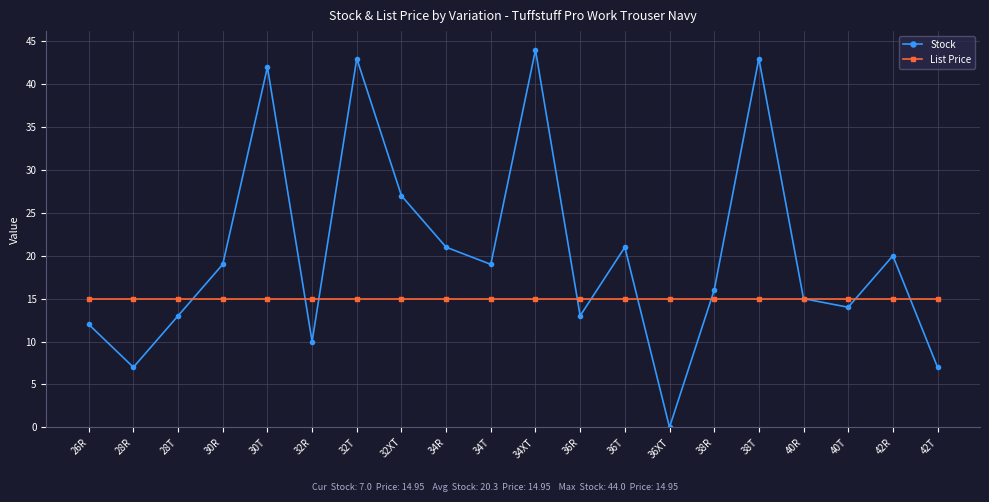

List the series in order of their overall mean, highest first.

Stock, List Price